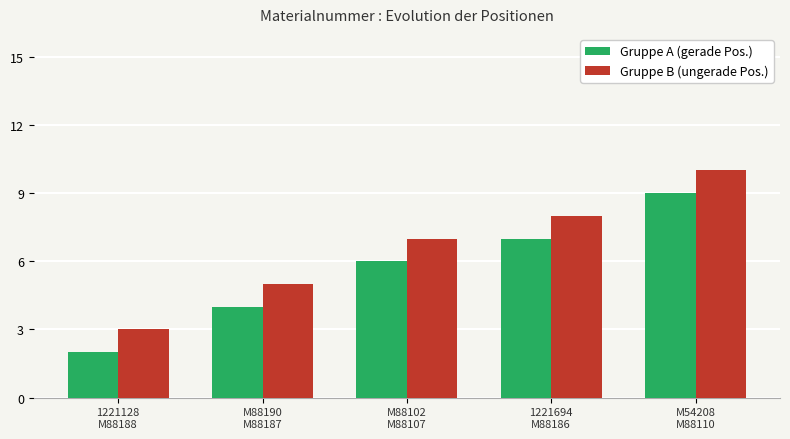

Count the number of categories in the chart.

5